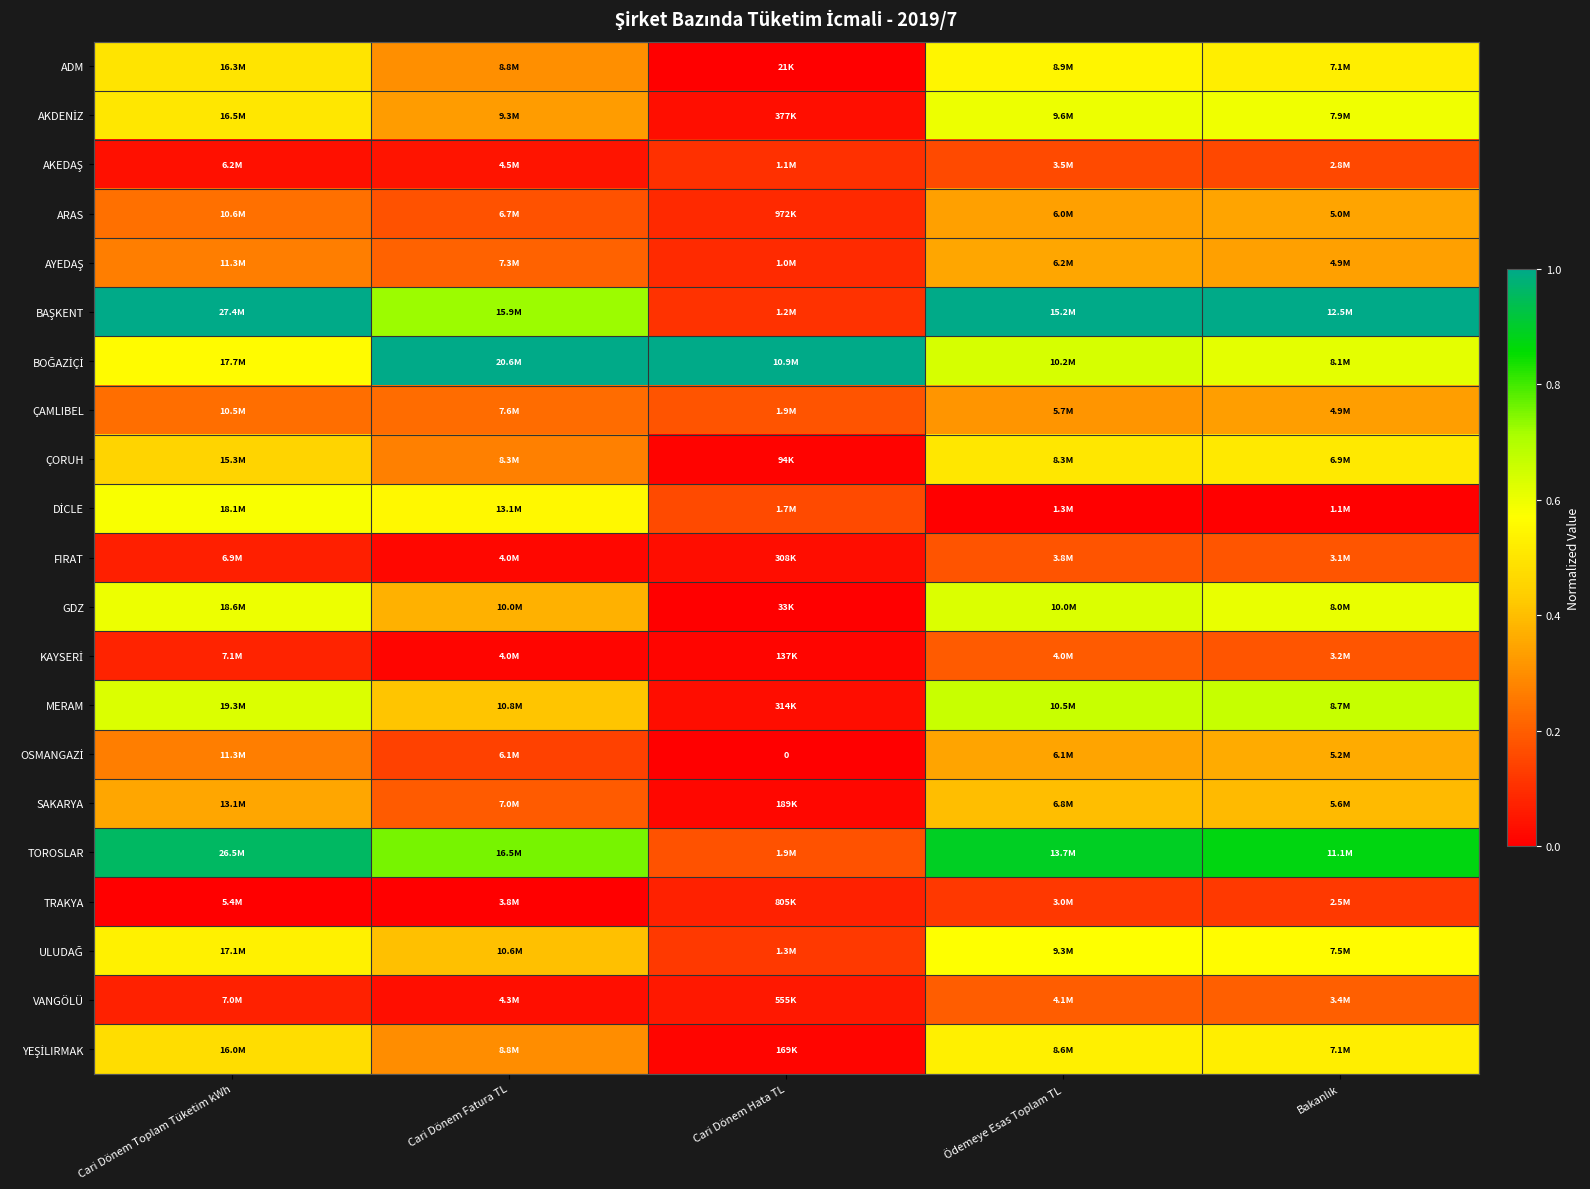

Where is TOROSLAR nearest to the value 0?

Cari Dönem Hata TL